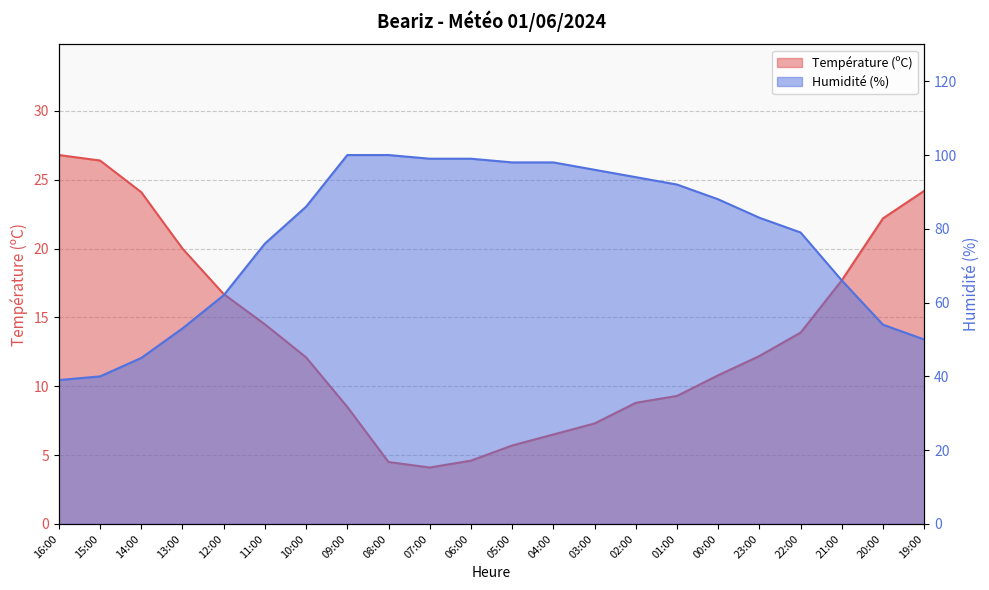

What are all the series names shown in the legend?

Température (ºC), Humidité (%)